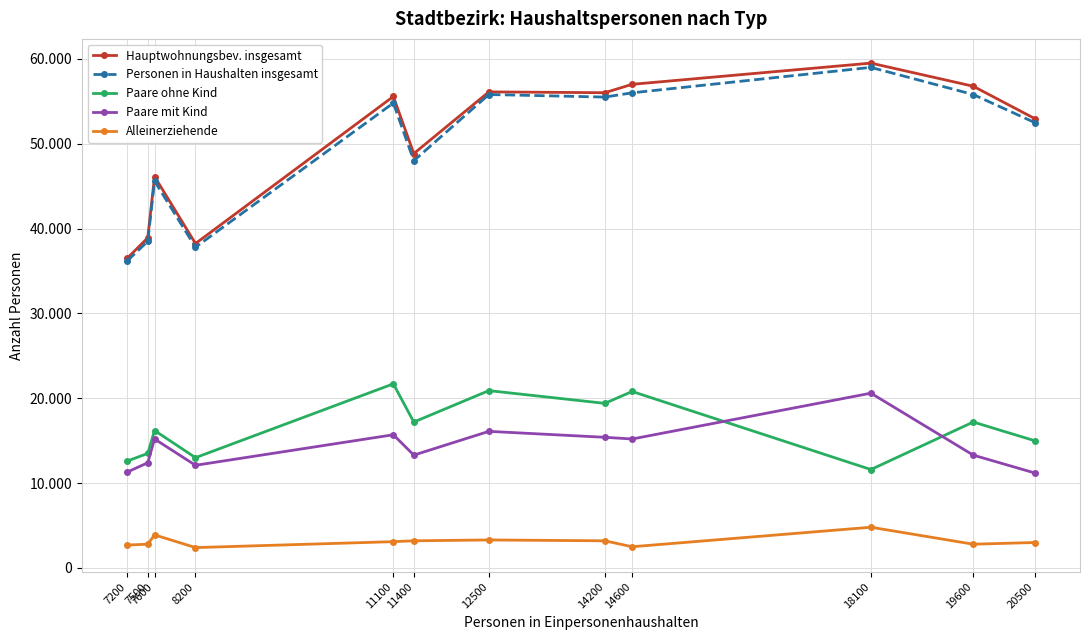

What is the difference between the second highest and second lowest values in the Hauptwohnungsbev. insgesamt series?

18766